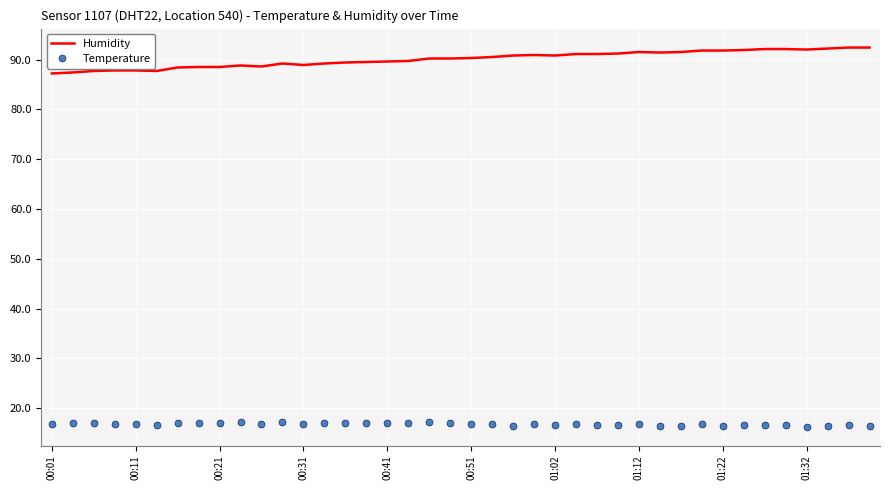

Which series has the widest spread of values?

Humidity